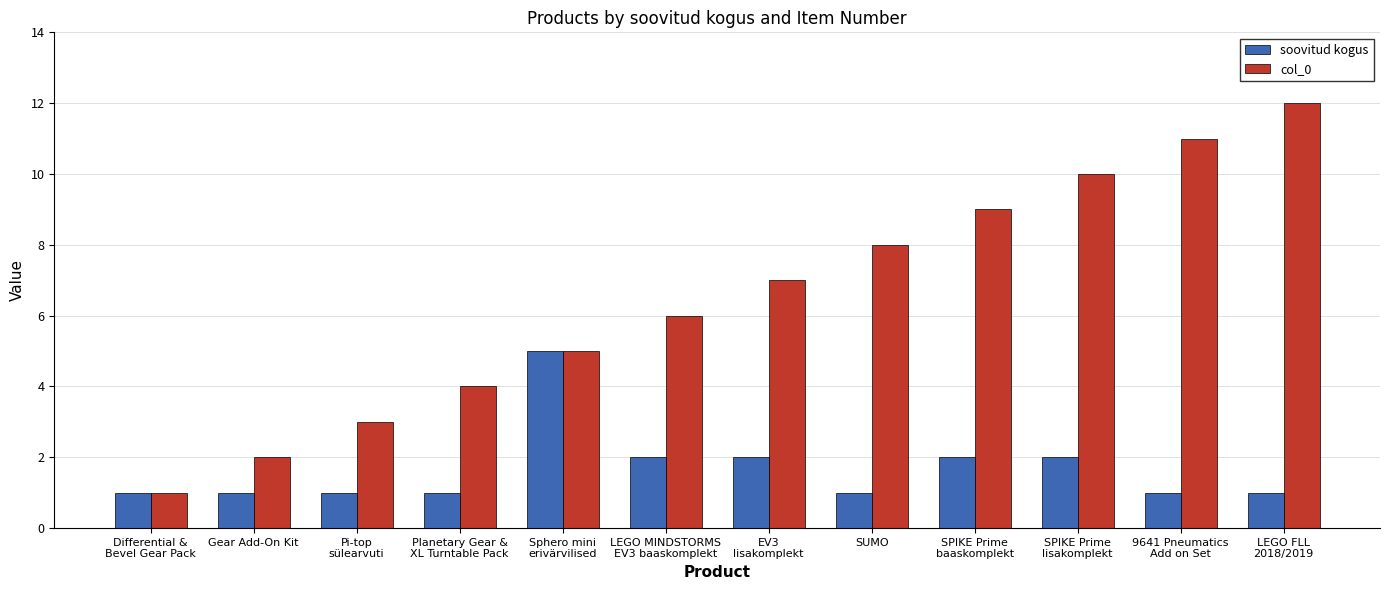

What is the difference between the col_0 values at LEGO MINDSTORMS
EV3 baaskomplekt and SPIKE Prime
baaskomplekt?

3